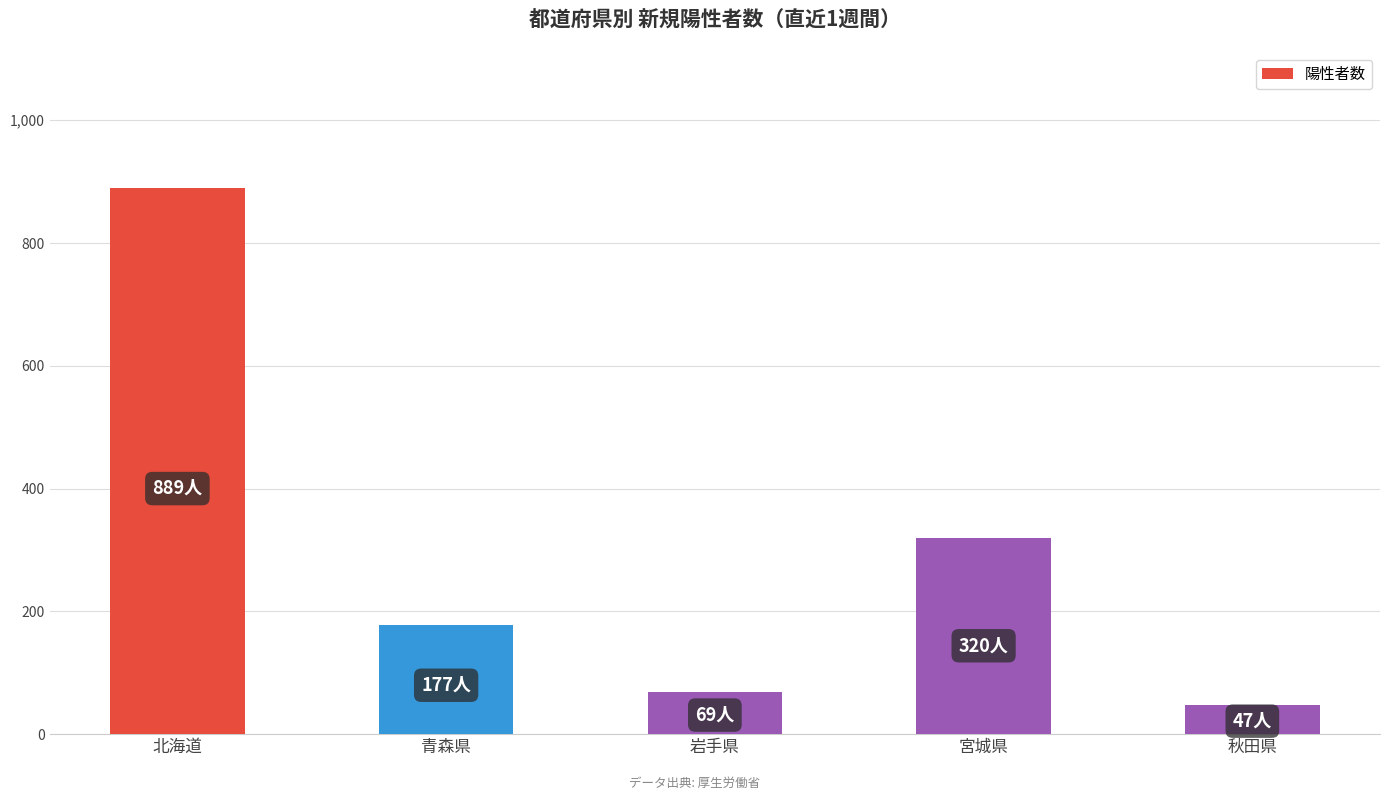

Which has a higher value, 宮城県 or 岩手県?

宮城県